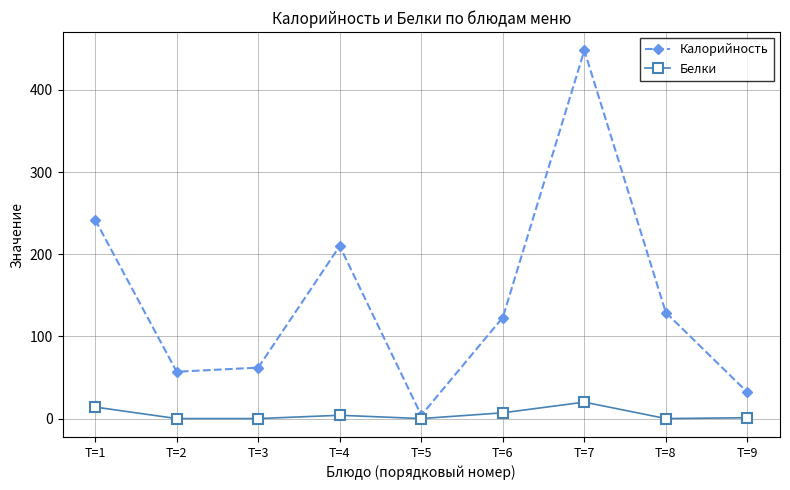

What is the greatest value displayed?

448